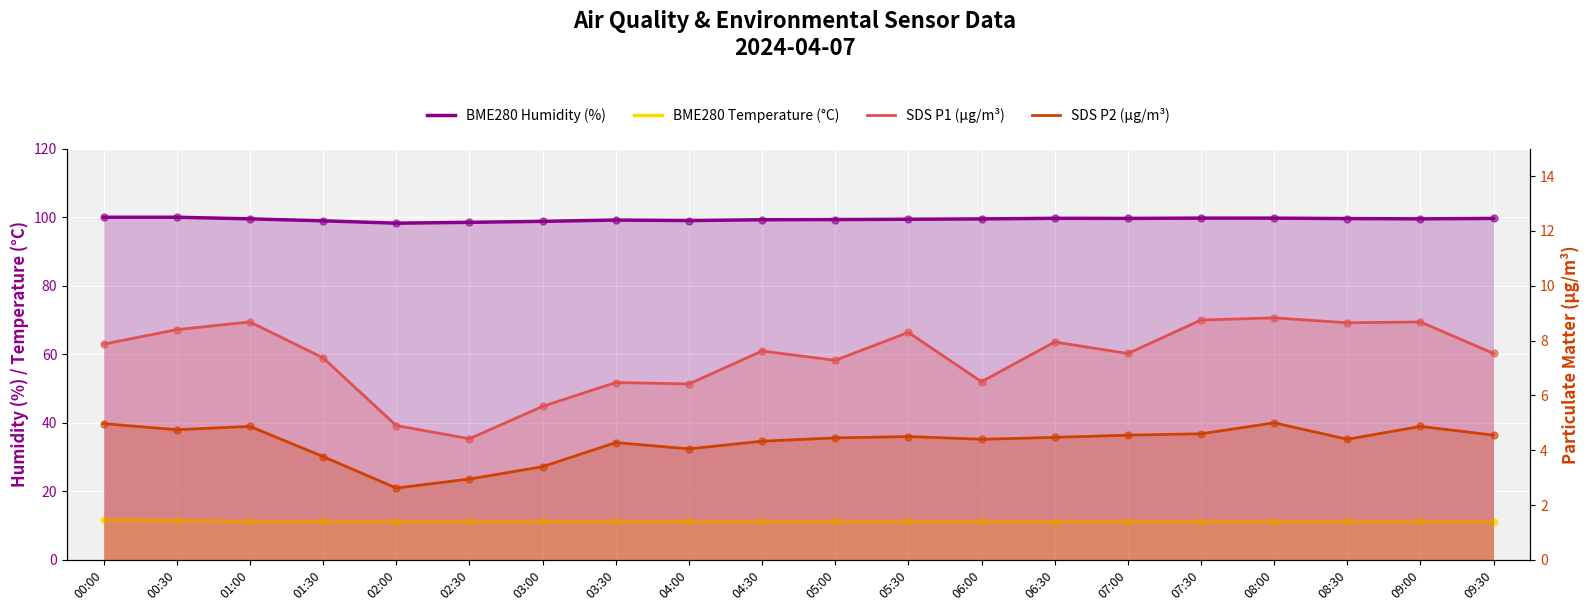

Is the value of BME280 Temperature (°C) at 03:00 greater than the value of SDS P2 (µg/m³) at 03:00?

Yes